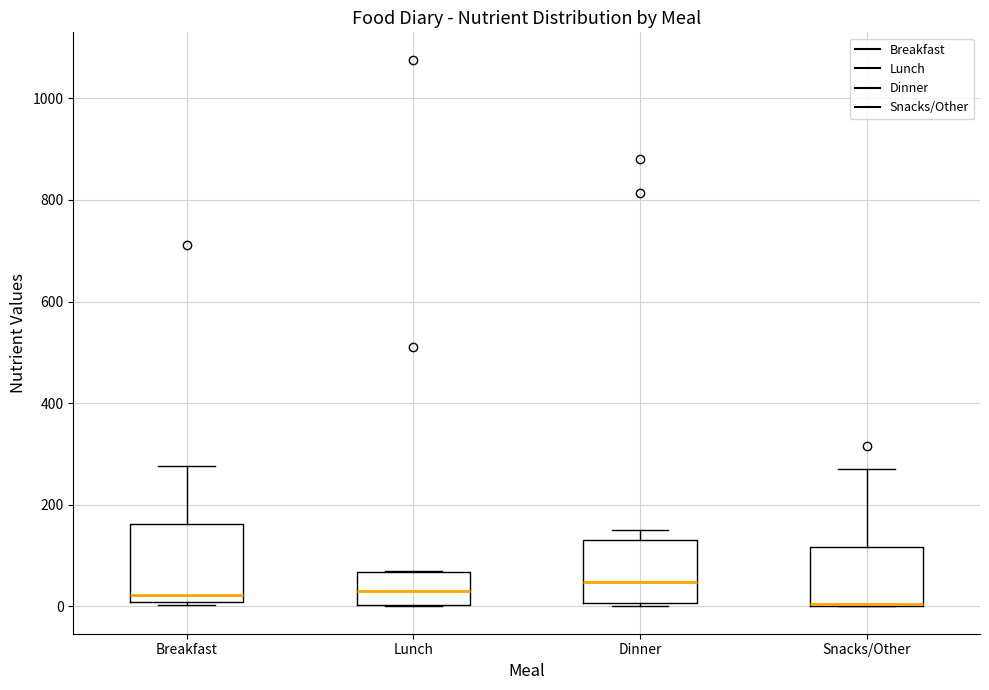

Where is the lower edge of the box for Snacks/Other on the y-axis? The values are not printed on the chart, so give them approximately, as read against the axis.

0